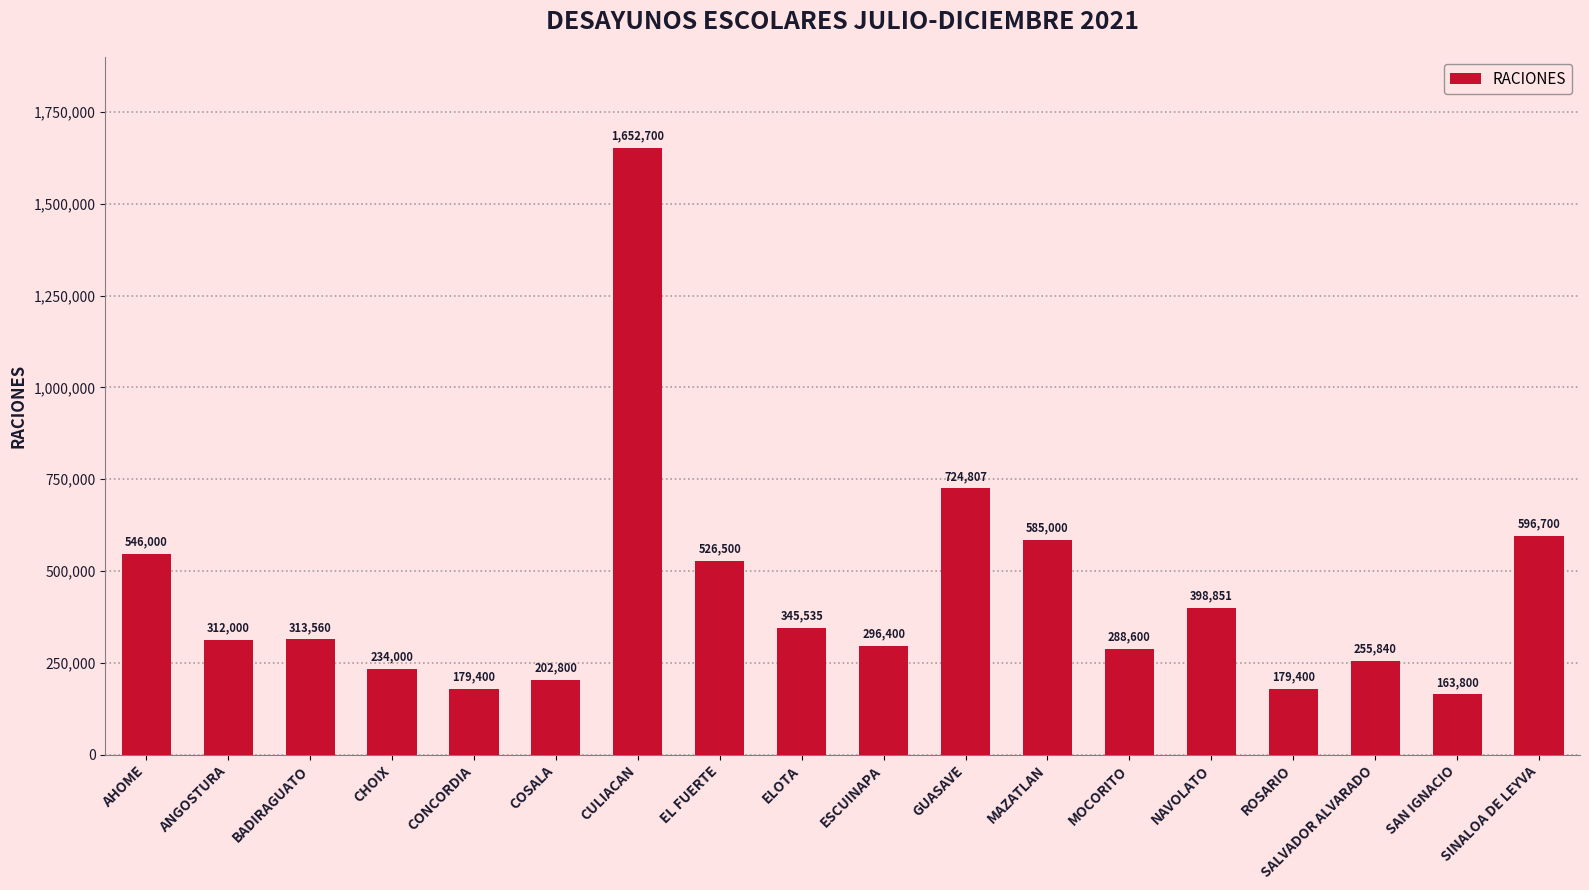

How many bars are there in total?

18